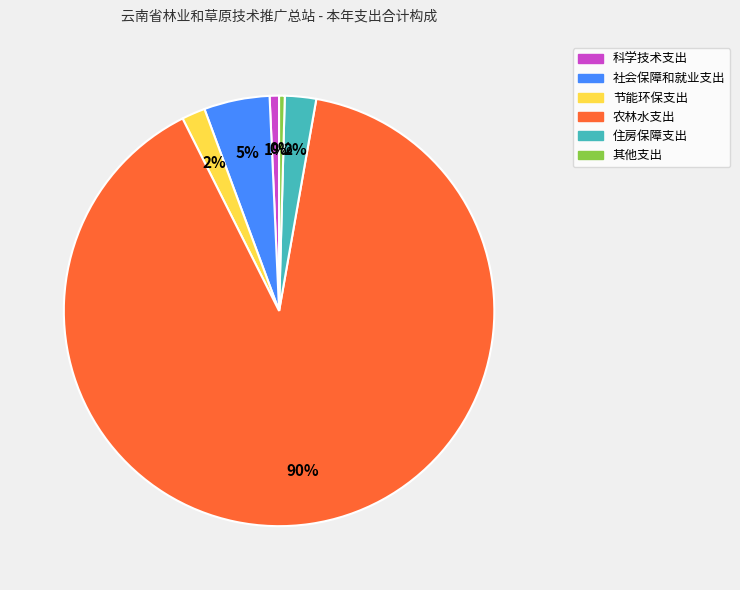

The 社会保障和就业支出 slice represents 13% of the pie. True or false?

False